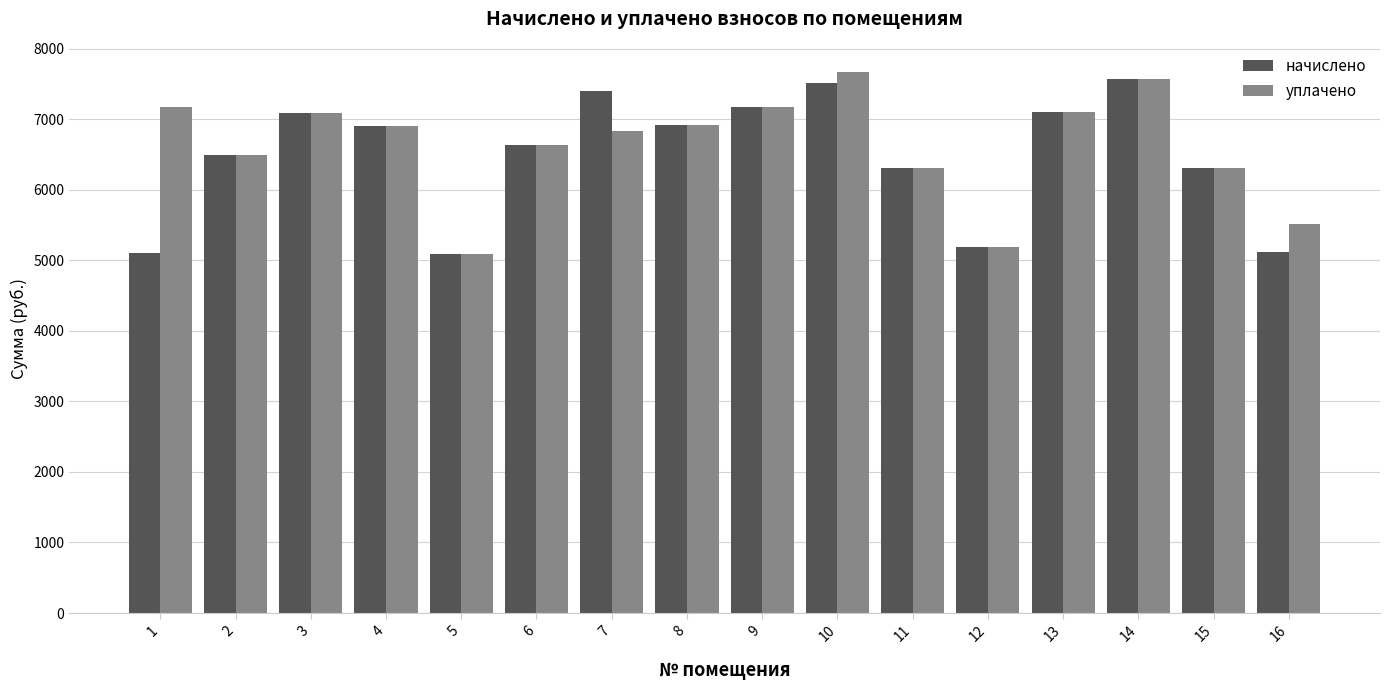

What is the value of the уплачено bar at the 12th from the left?

5183.3